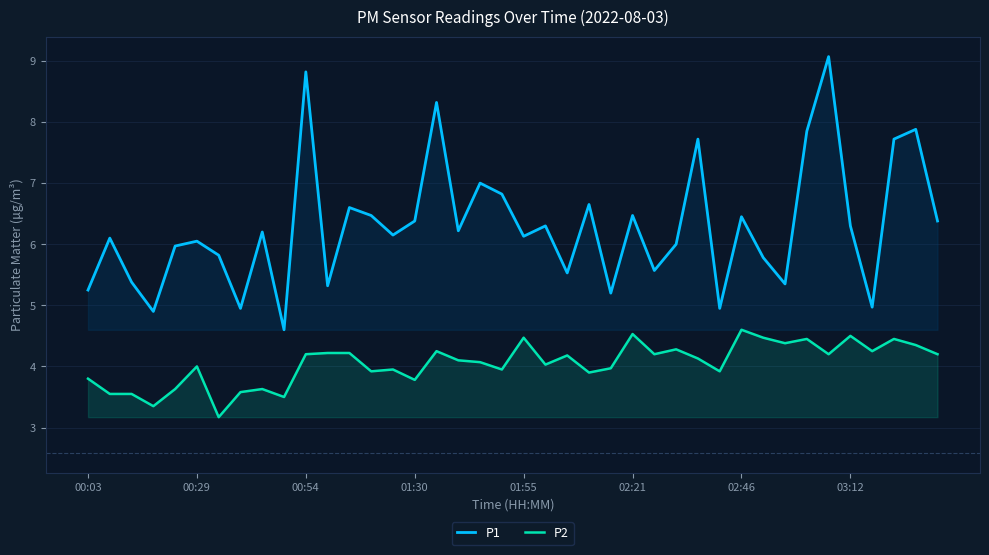

How many lines are shown in the chart?

2